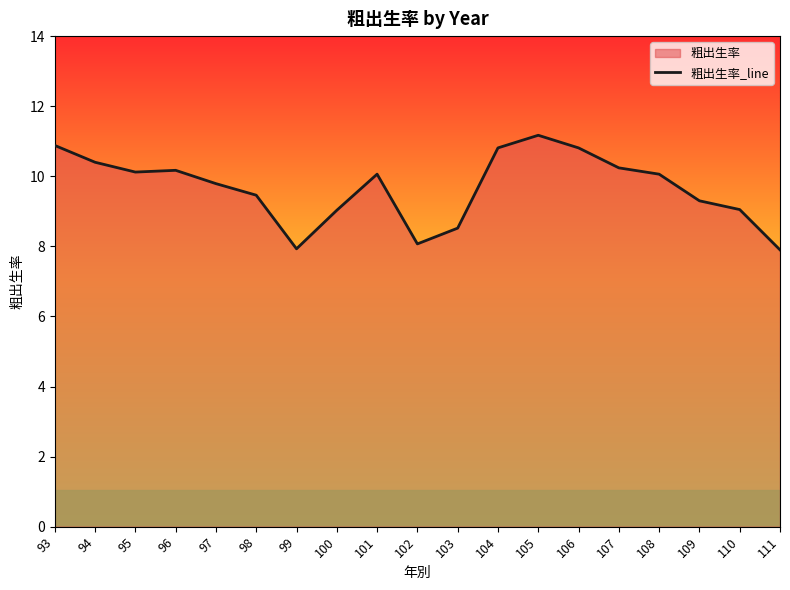

Does the chart have visible grid lines?

No